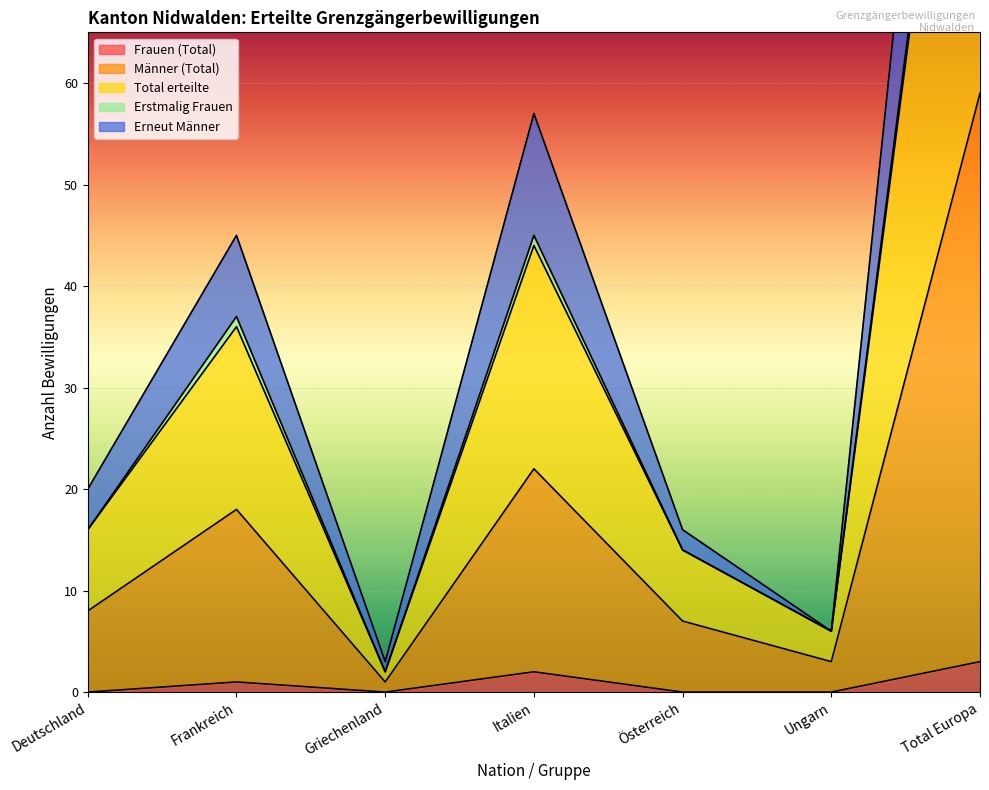

The value of Total erteilte at Ungarn is 6. True or false?

True